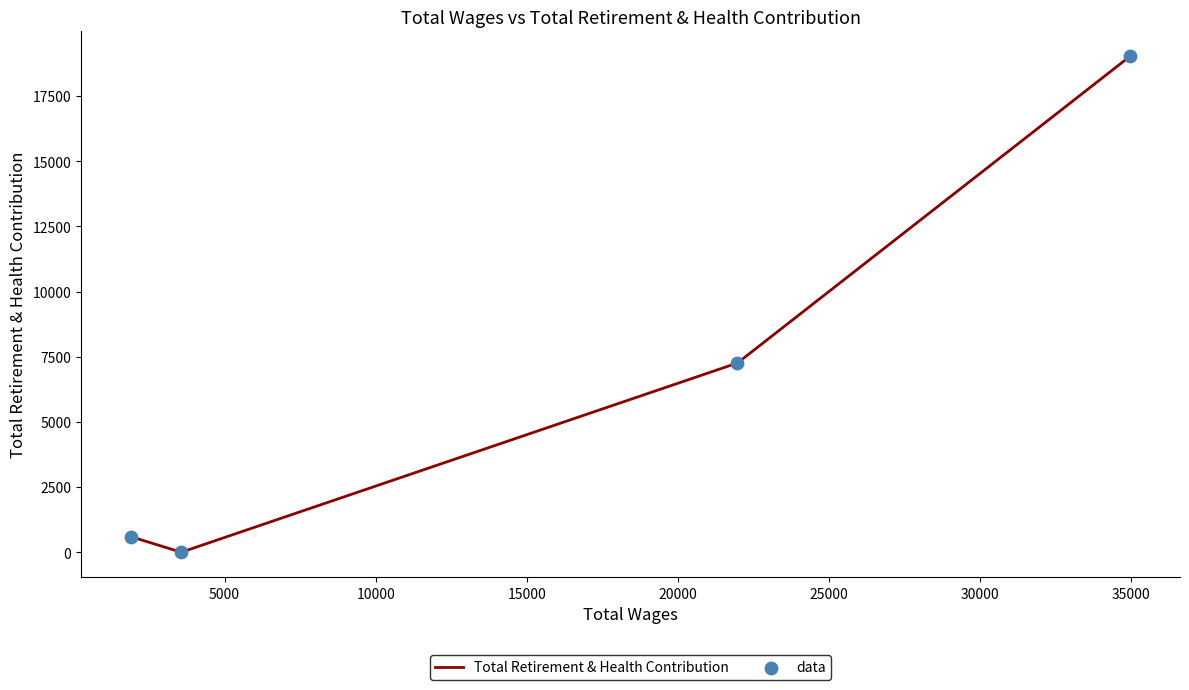

True or false: the data has more than 2 interior local peaks.

False